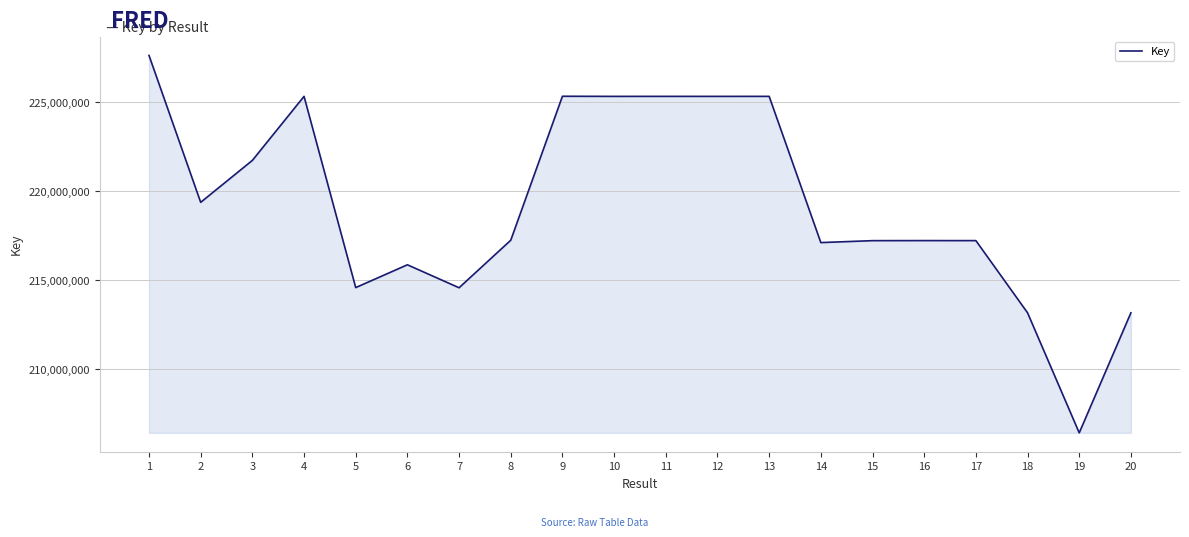

Which label corresponds to the smallest value in the chart?

19